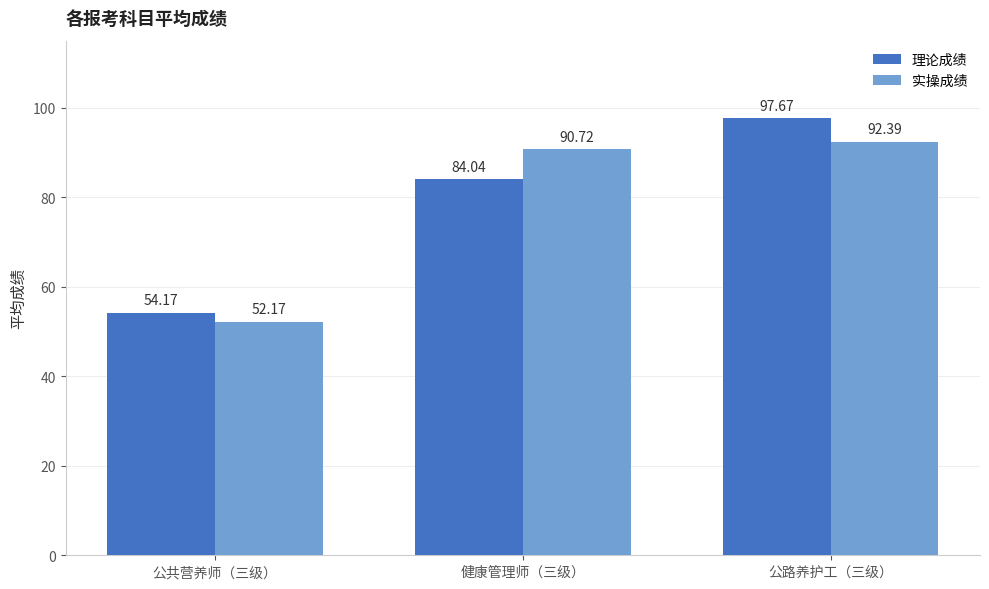

Where is 实操成绩 nearest to the value 72?

健康管理师（三级）